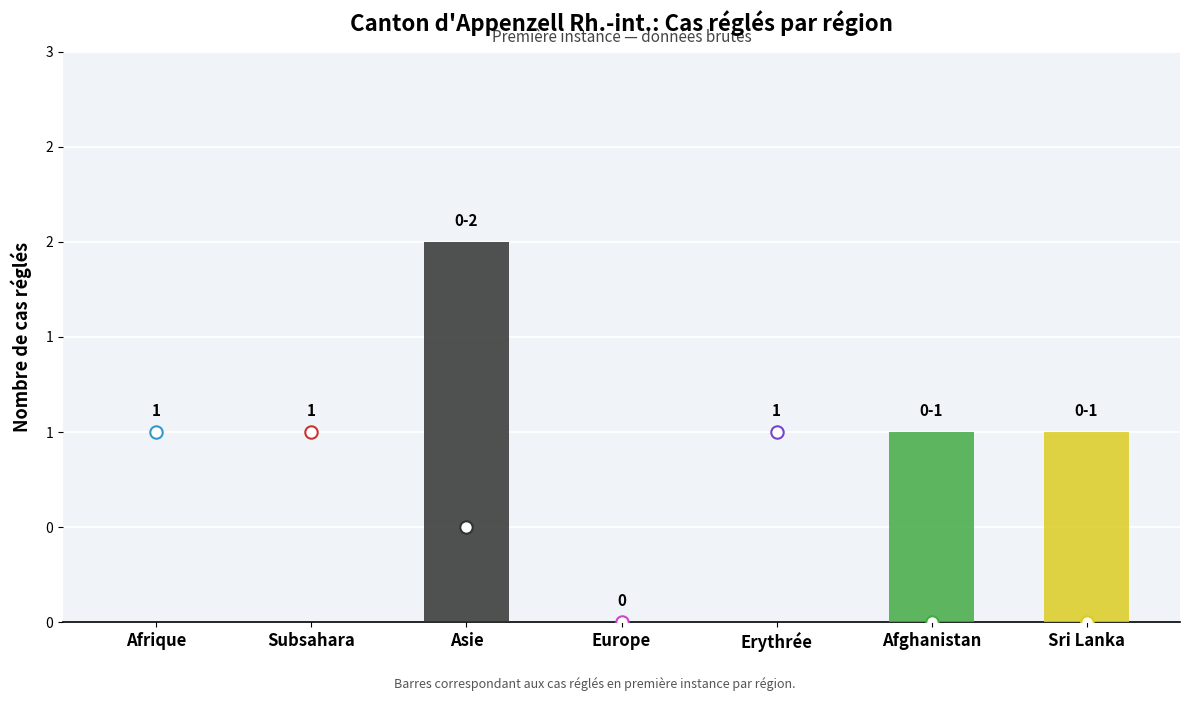

Is the value of Octrois de l asile at Asie greater than the value of Rejets sans AP at Sri Lanka?

No